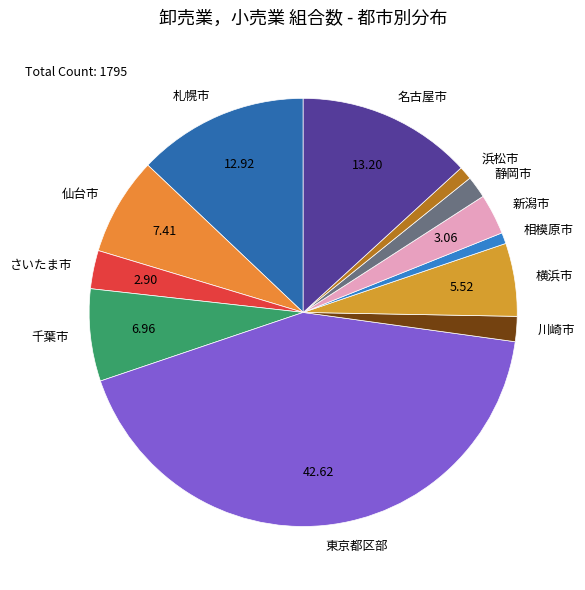

Is there a majority slice in this chart?

No